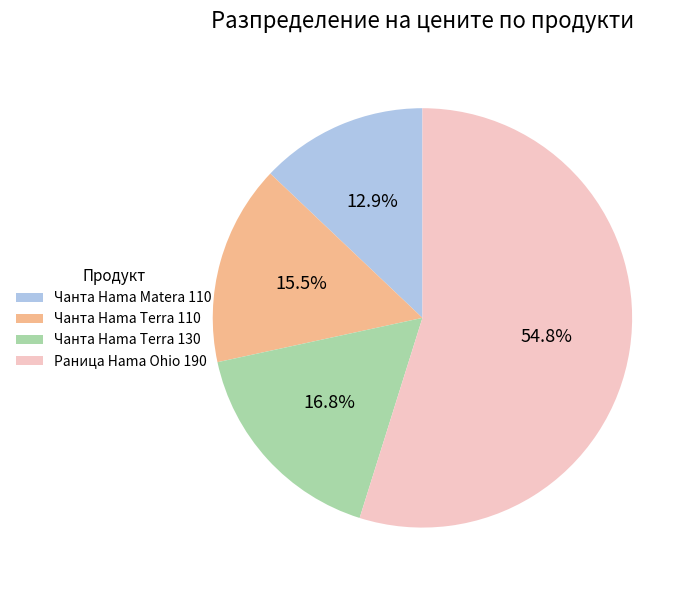

Is the sum of Чанта Hama Terra 130 and Чанта Hama Terra 110 greater than half?

No